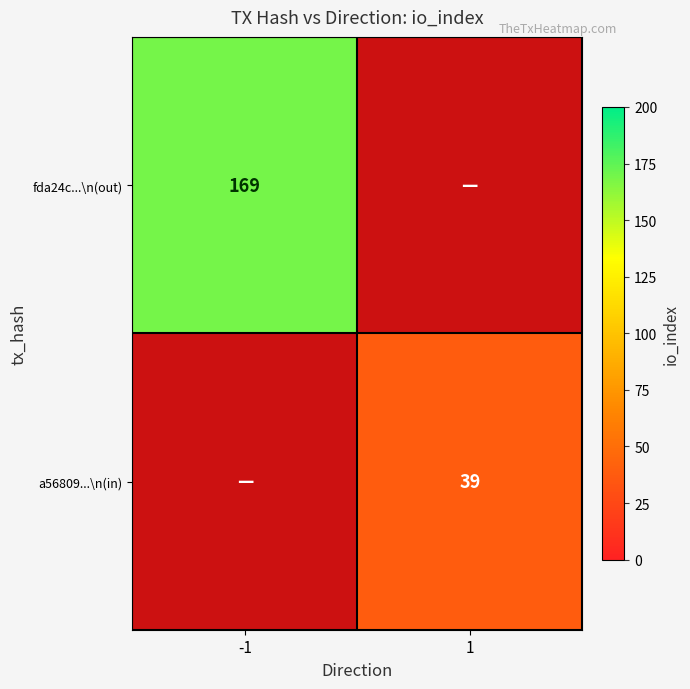

How many categories are shown in the chart?

2